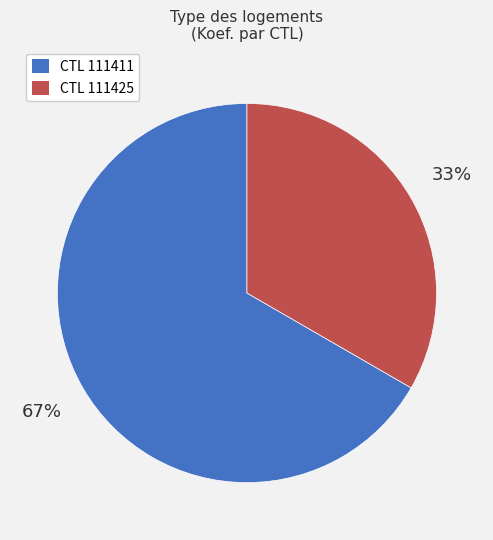

What percentage is the CTL 111425 slice, to the nearest percent?

33%